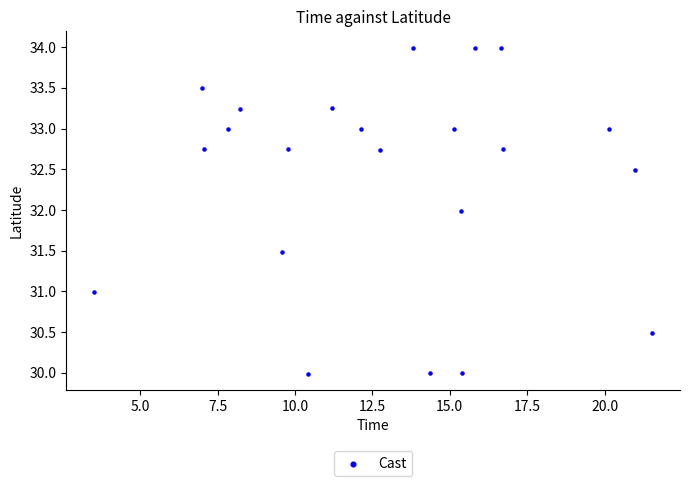

What is the range of X values (max minus min)?

18.0